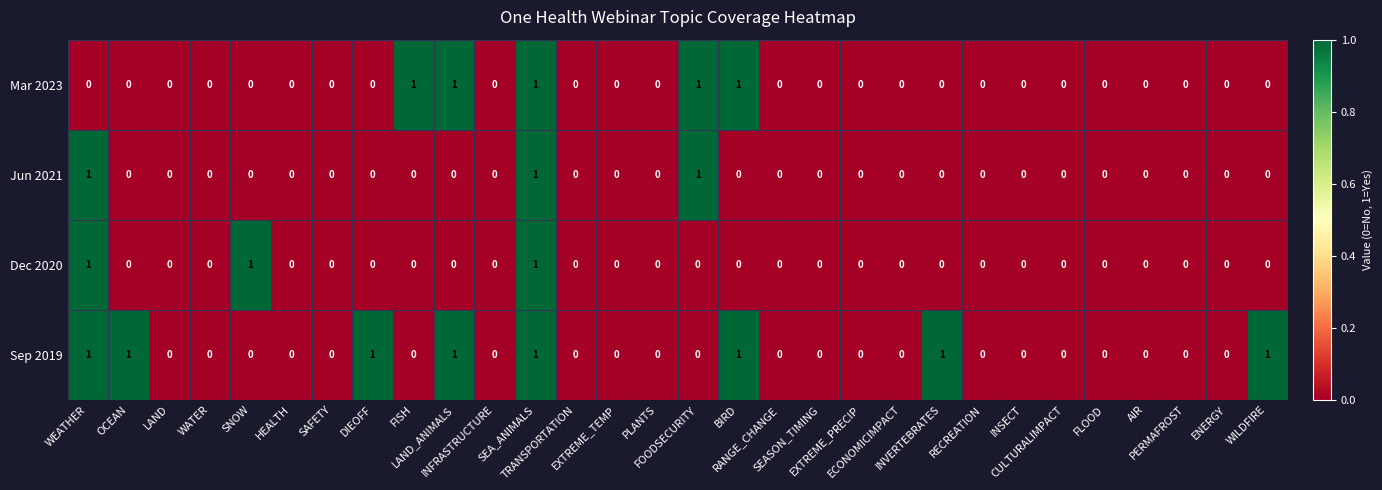

Which series has the largest total across all categories?

Sep 2019